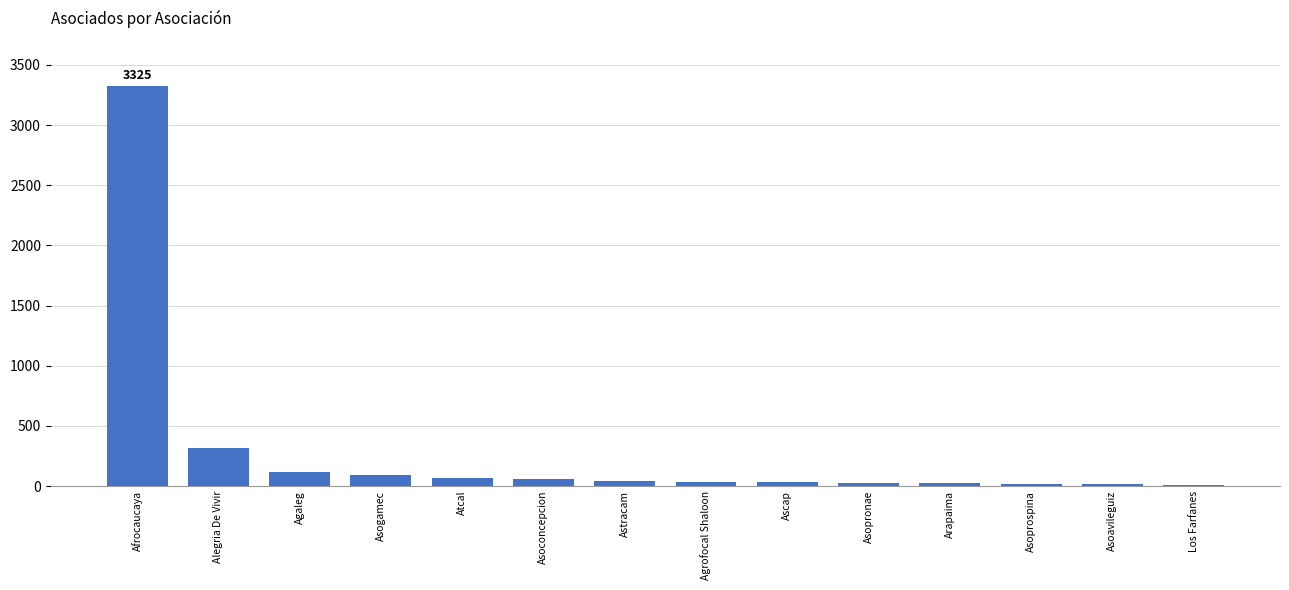

Between Ascap and Alegria De Vivir, which is larger?

Alegria De Vivir